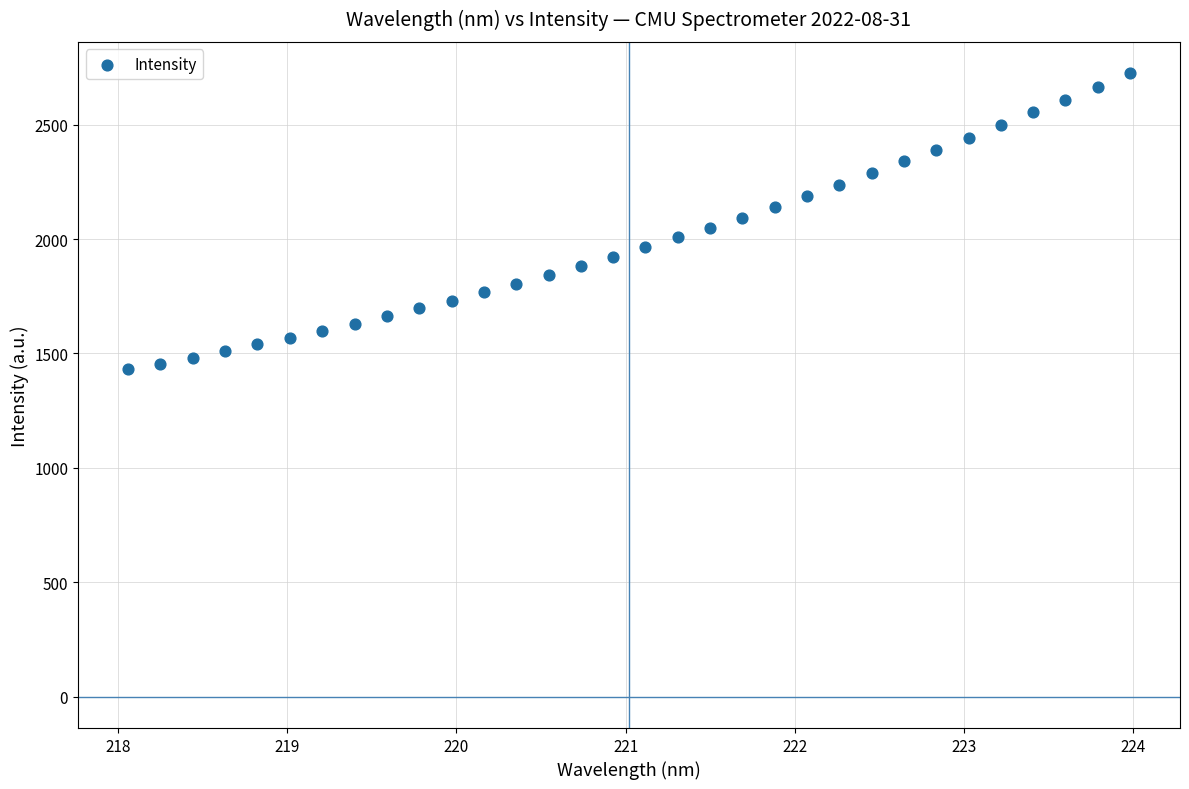

What is the range of Y values (max minus min)?

1294.6